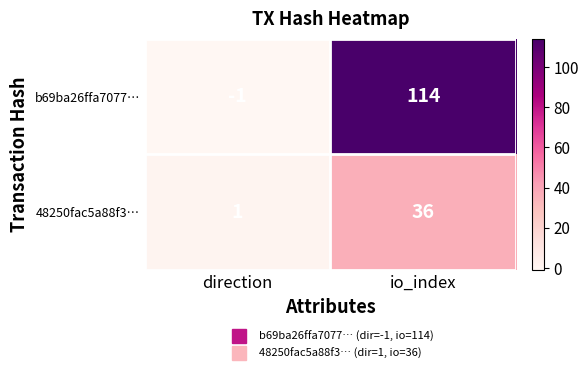

The 48250fac5a88f3… series shows 1 at direction. True or false?

True